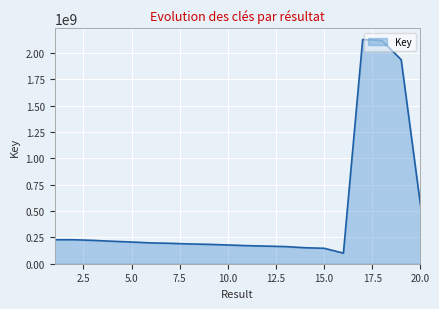

What is the difference between the maximum and minimum values?

2028960165